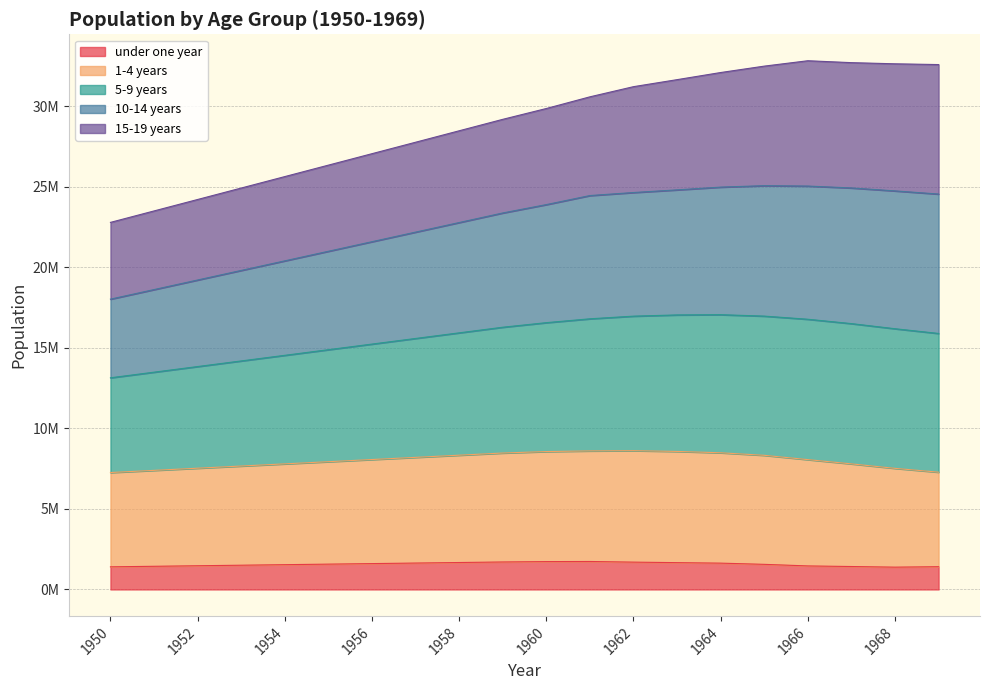

What are all the series names shown in the legend?

under one year, 1-4 years, 5-9 years, 10-14 years, 15-19 years